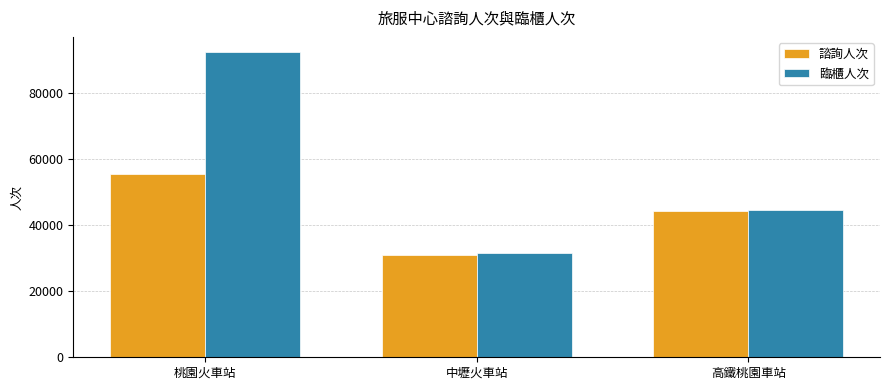

Reading left to right, extract all data points from this chart.

諮詢人次: 桃園火車站=55386	中壢火車站=30868	高鐵桃園車站=44385
臨櫃人次: 桃園火車站=92386	中壢火車站=31679	高鐵桃園車站=44714